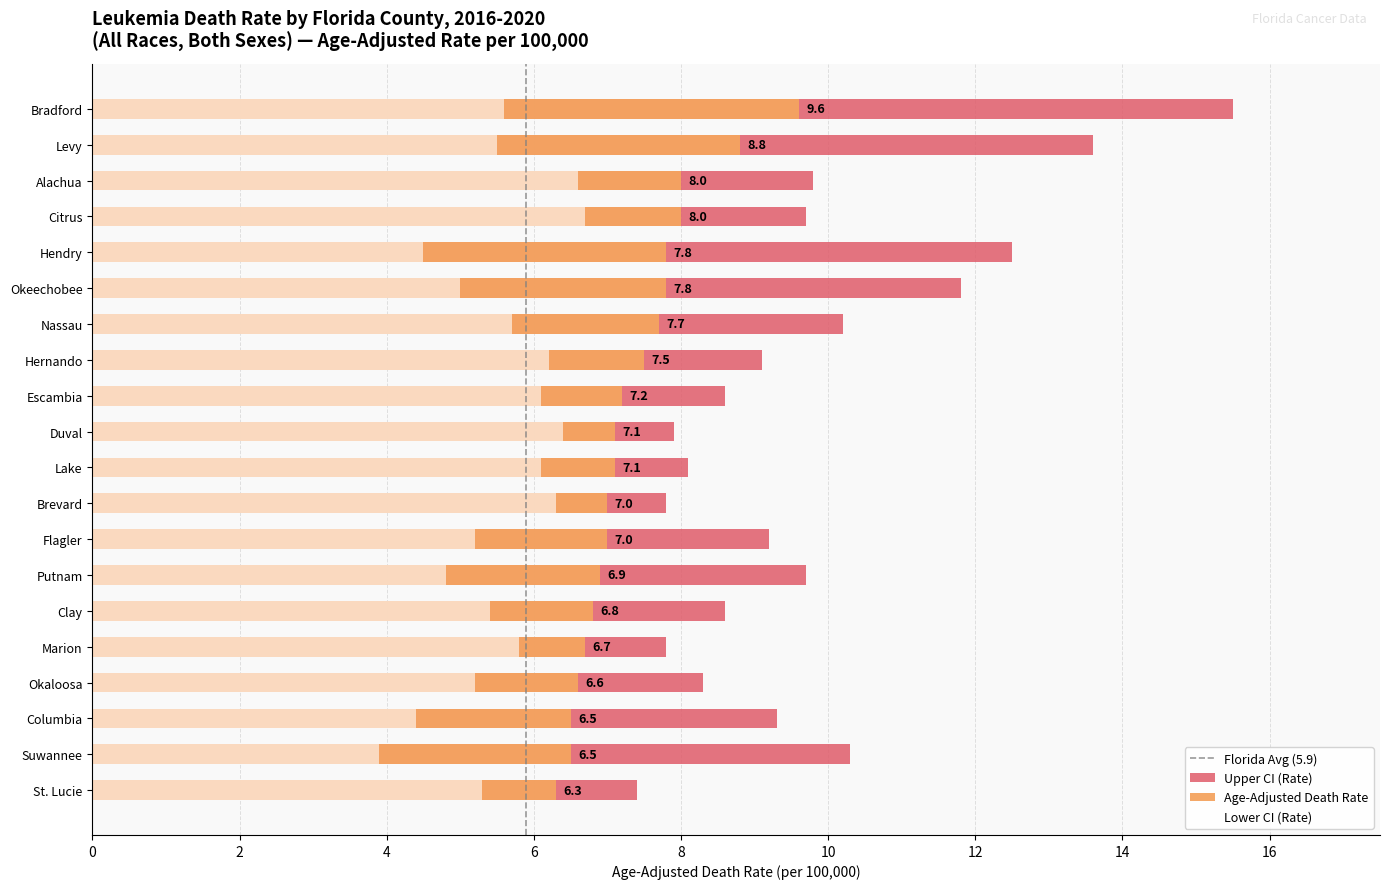

What position from the left is St. Lucie?

20